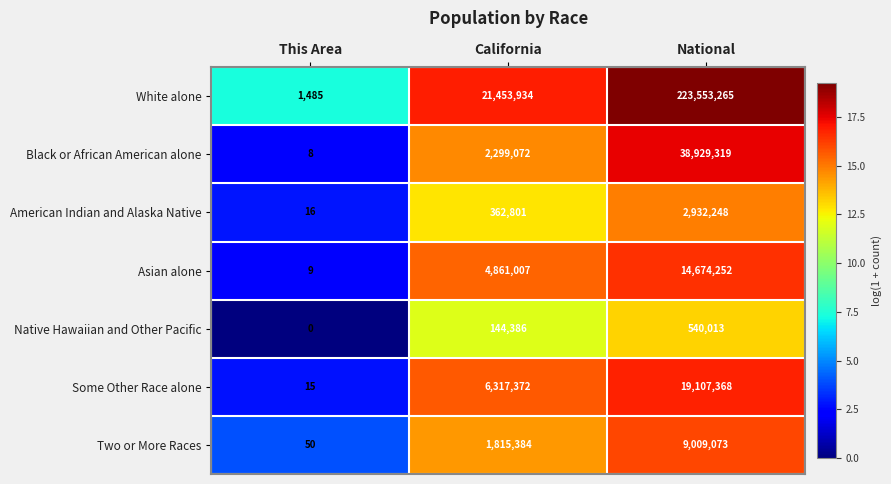

The Native Hawaiian and Other Pacific series shows 222004 at California. True or false?

False